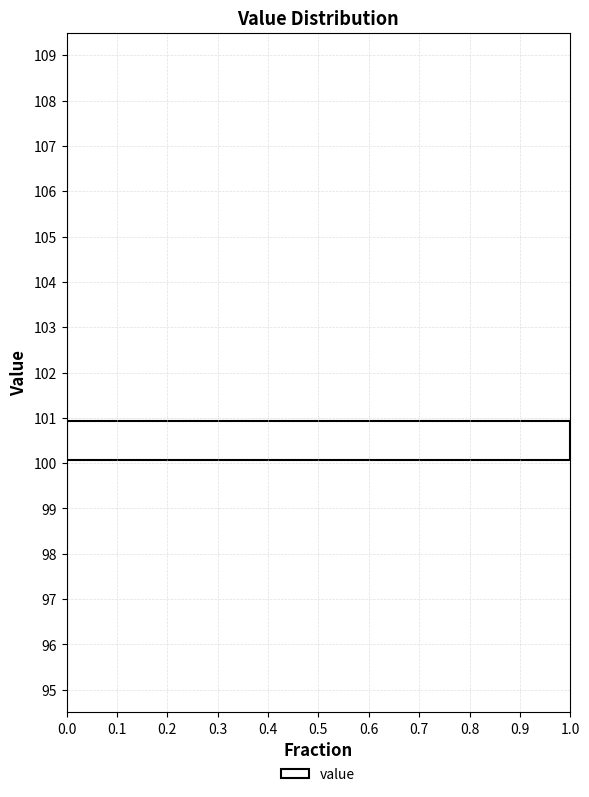

Reading bottom to top, transcribe this chart: for each bar, give the range it covers on the y-axis and its length. The values are not printed on the chart, so give them approximately, as read against the axis.

95 to 96: 0
96 to 97: 0
97 to 98: 0
98 to 99: 0
99 to 100: 0
100 to 101: 1
101 to 102: 0
102 to 103: 0
103 to 104: 0
104 to 105: 0
105 to 106: 0
106 to 107: 0
107 to 108: 0
108 to 109: 0